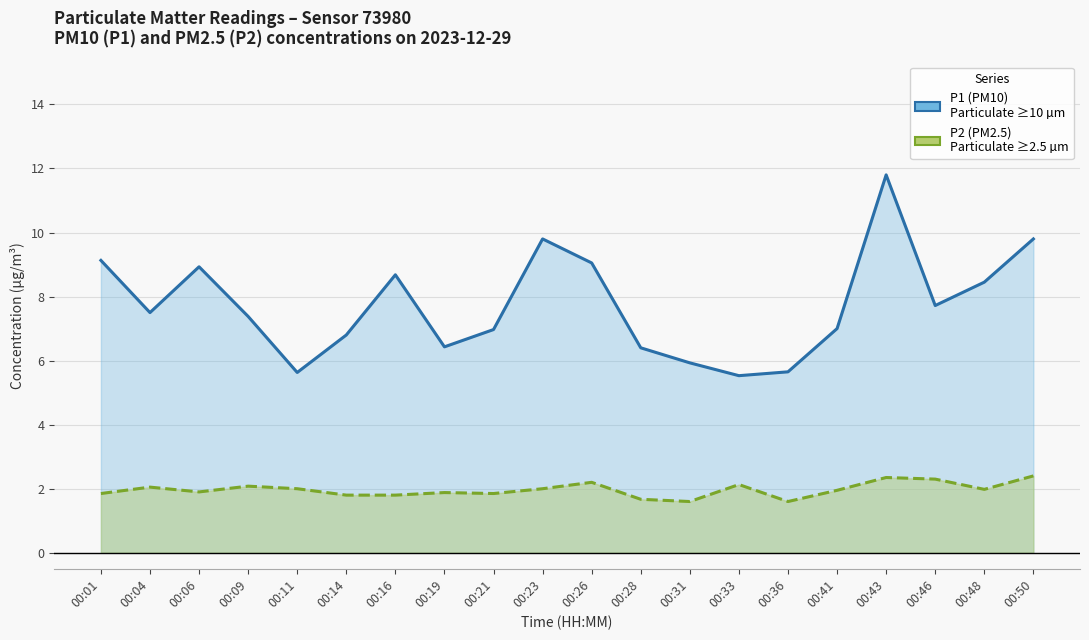

Which category has the highest value across all series?

00:43